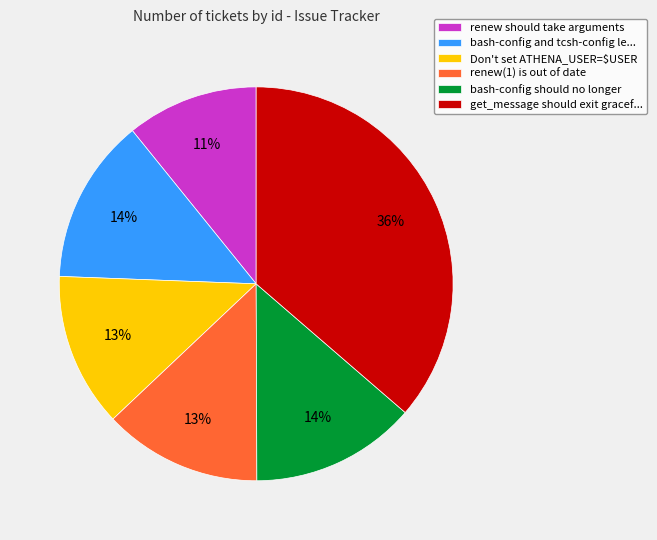

Do renew(1) is out of date and bash-config and tcsh-config le... together represent more than half of the pie?

No